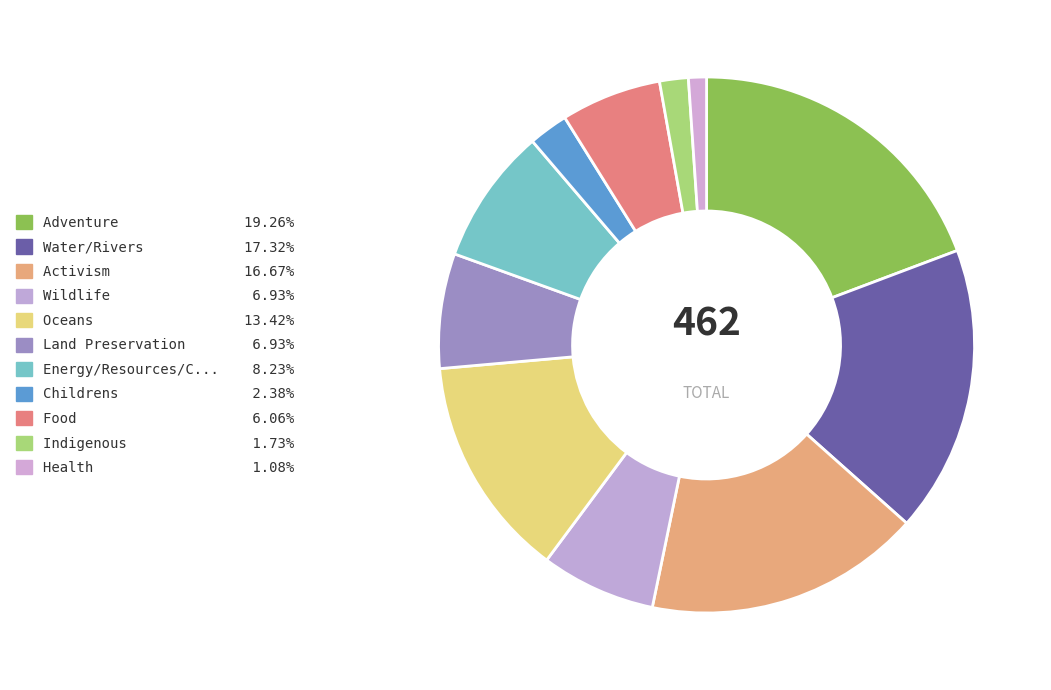

To the nearest percent, what is the average slice percentage?

9%